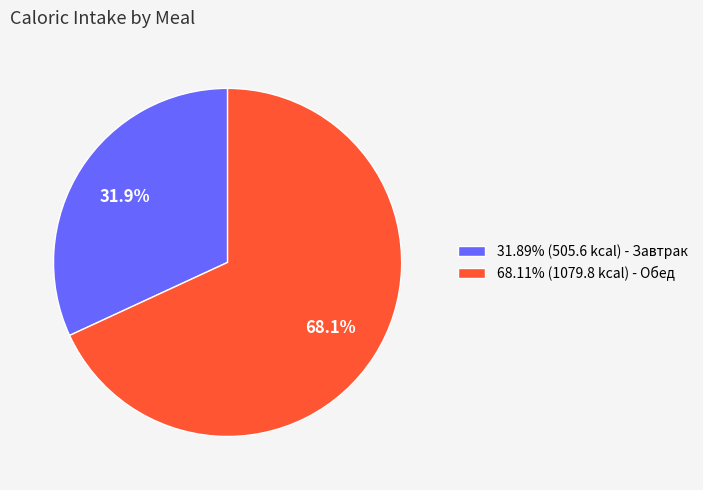

Count the number of slices in the pie.

2